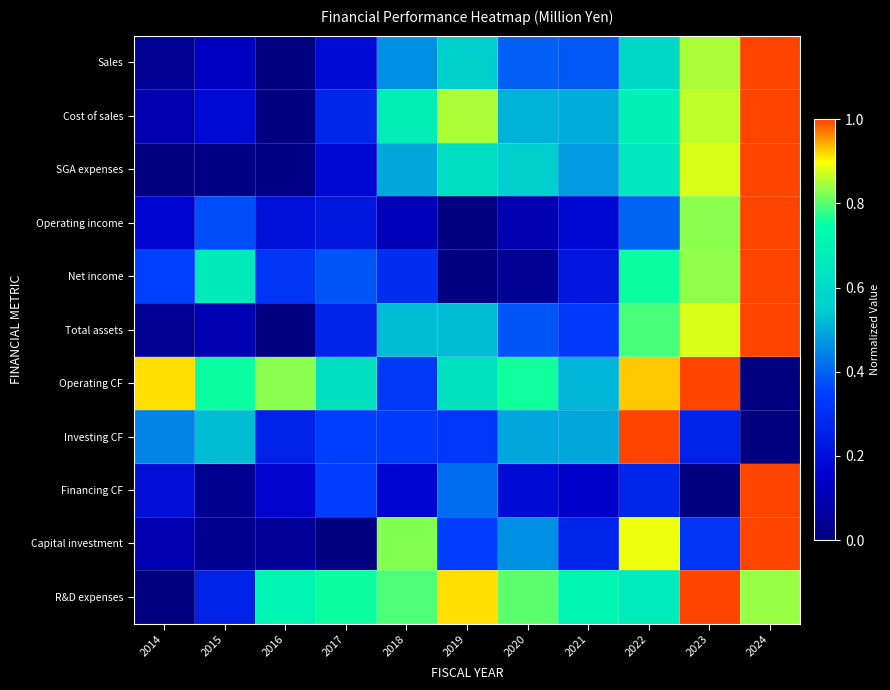

Between 2020 and 2023, which series saw the biggest shift?

Net income